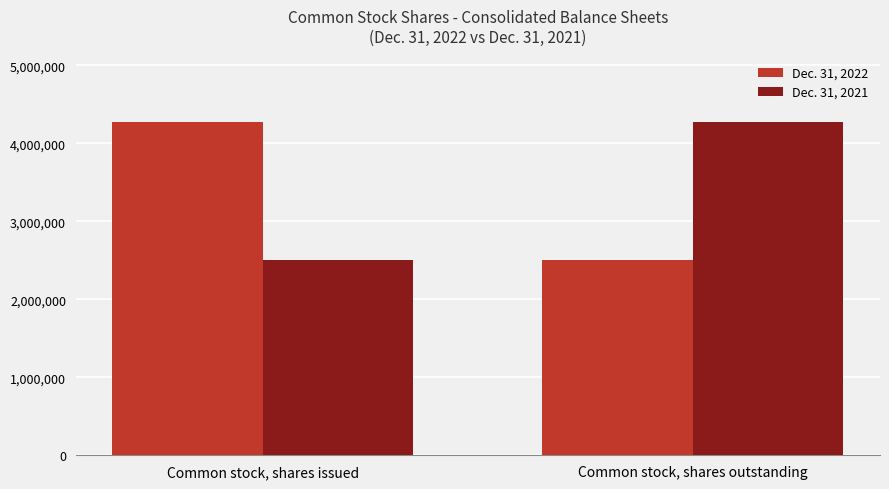

Reading left to right, transcribe all the data shown in this chart.

Dec. 31, 2022: 4271759	2497450
Dec. 31, 2021: 2497450	4271759